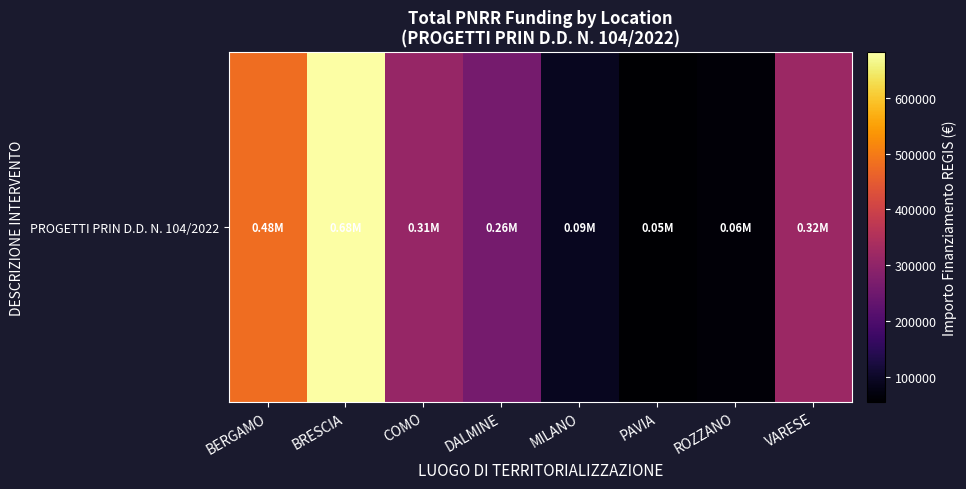

What is the sum of the values at BRESCIA and PAVIA?

737080.1